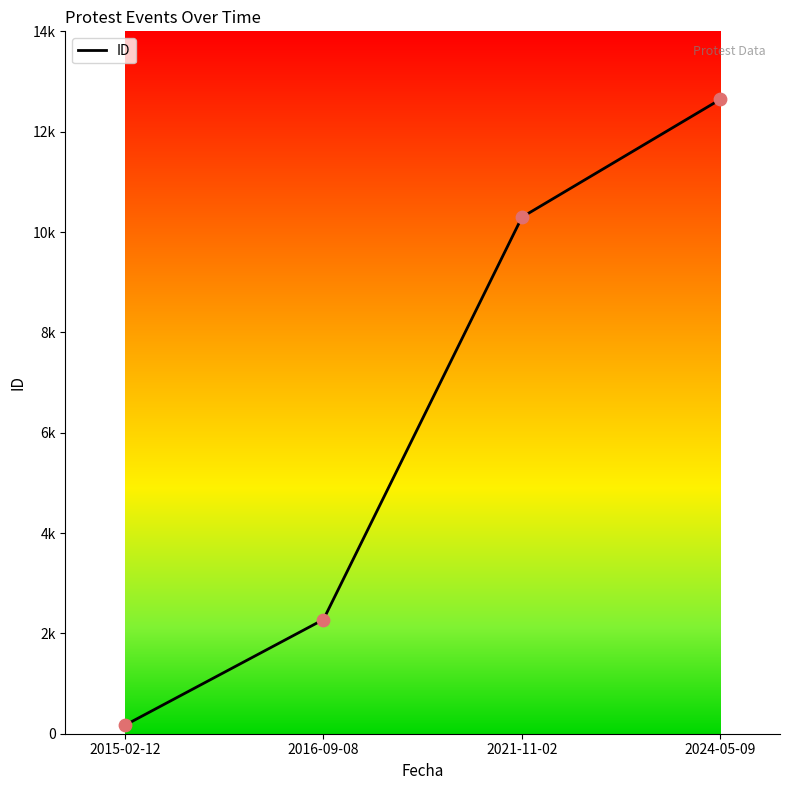

What is the ratio of the value at 2024-05-09 to the value at 2016-09-08?

5.6